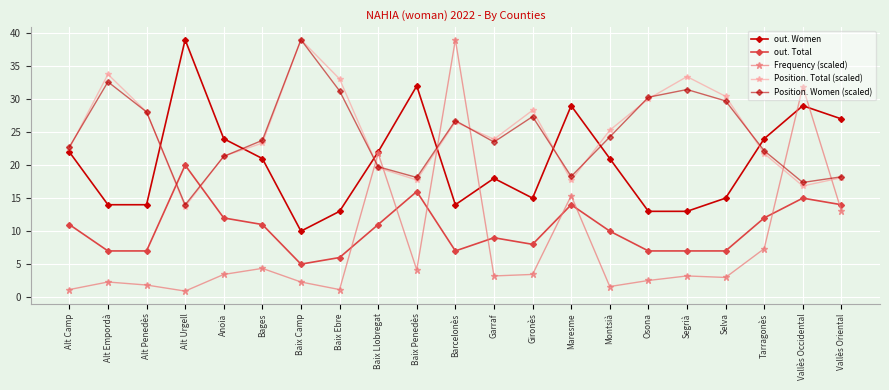

What is the value of the Position. Women (scaled) point at the 20th from the left?

17.4